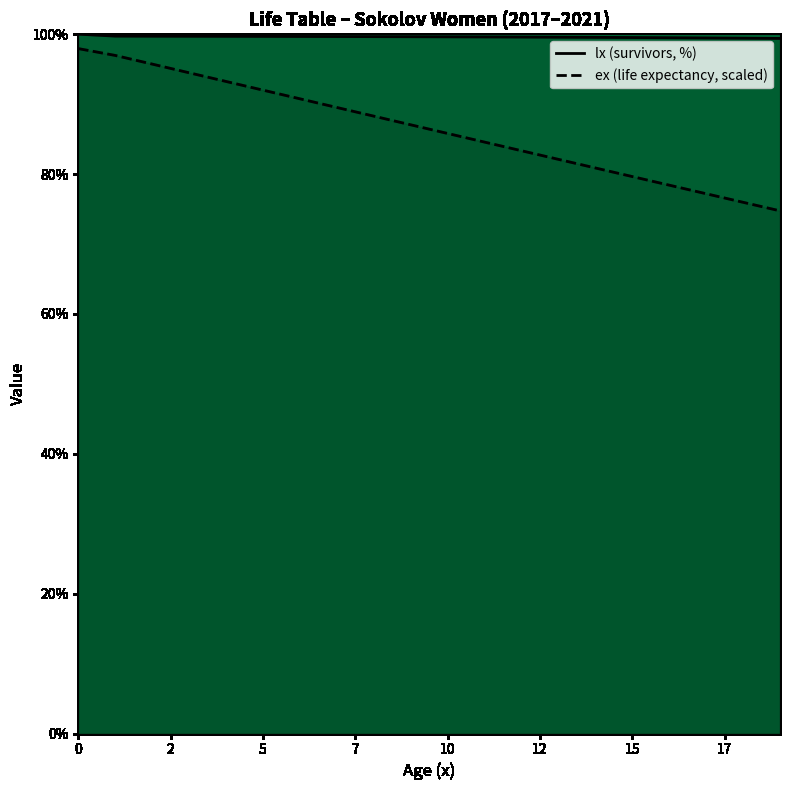

How many data points does each series have?

20